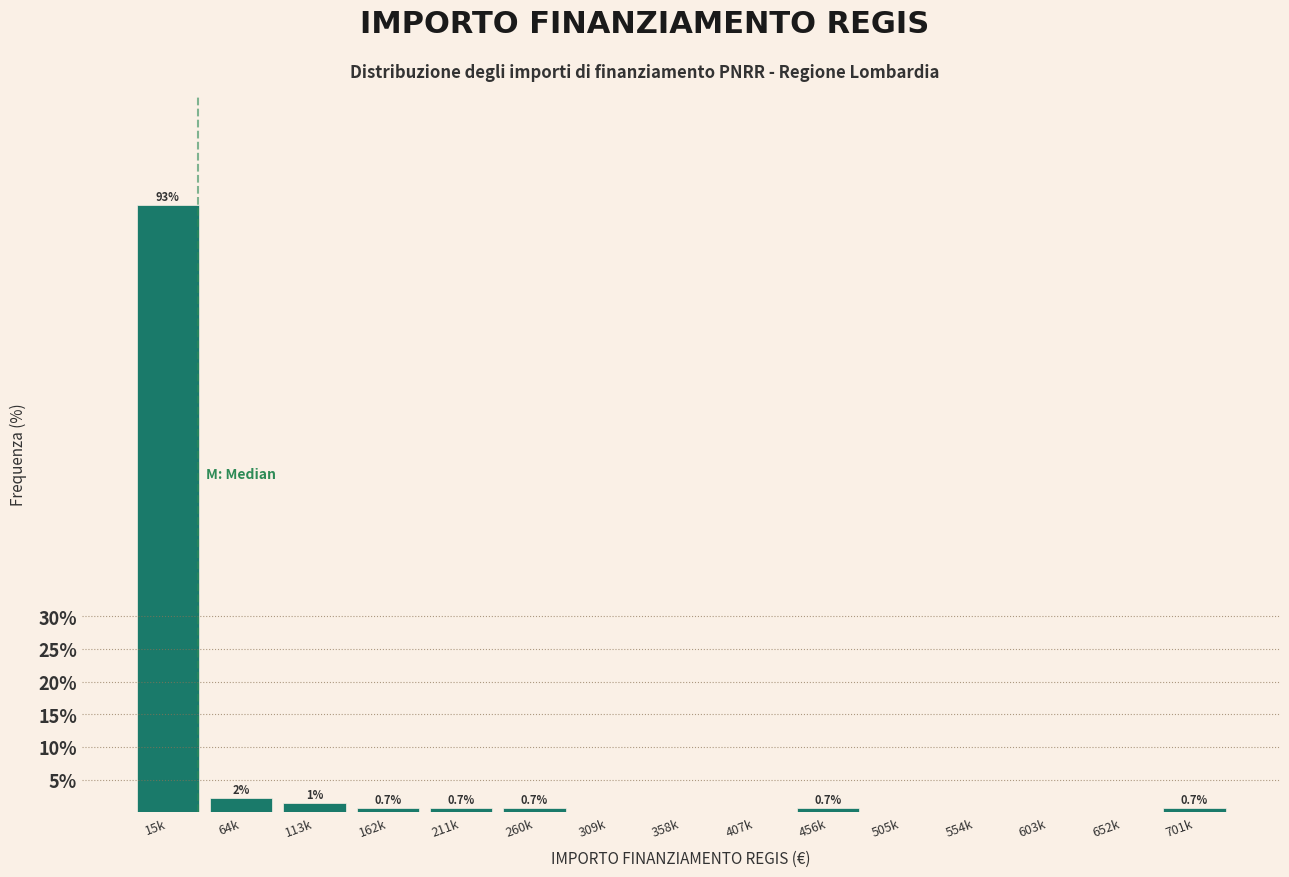

What value does the data have at 15k?

92.9